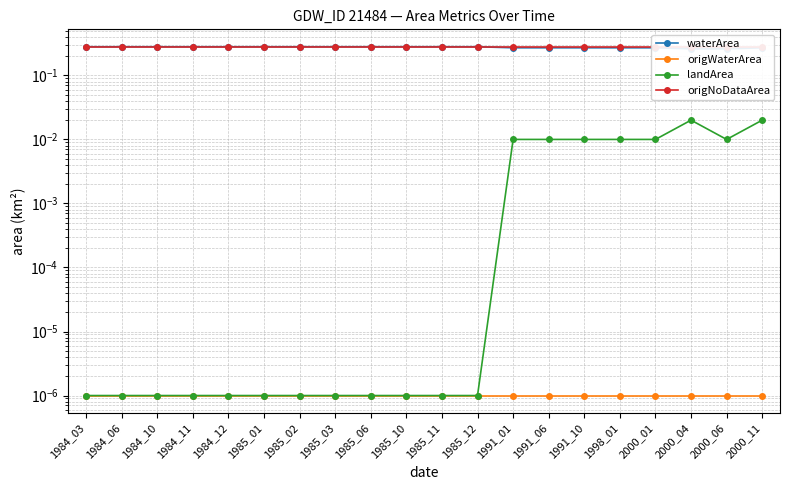

Which series changed the most between 1985_06 and 2000_11?

landArea